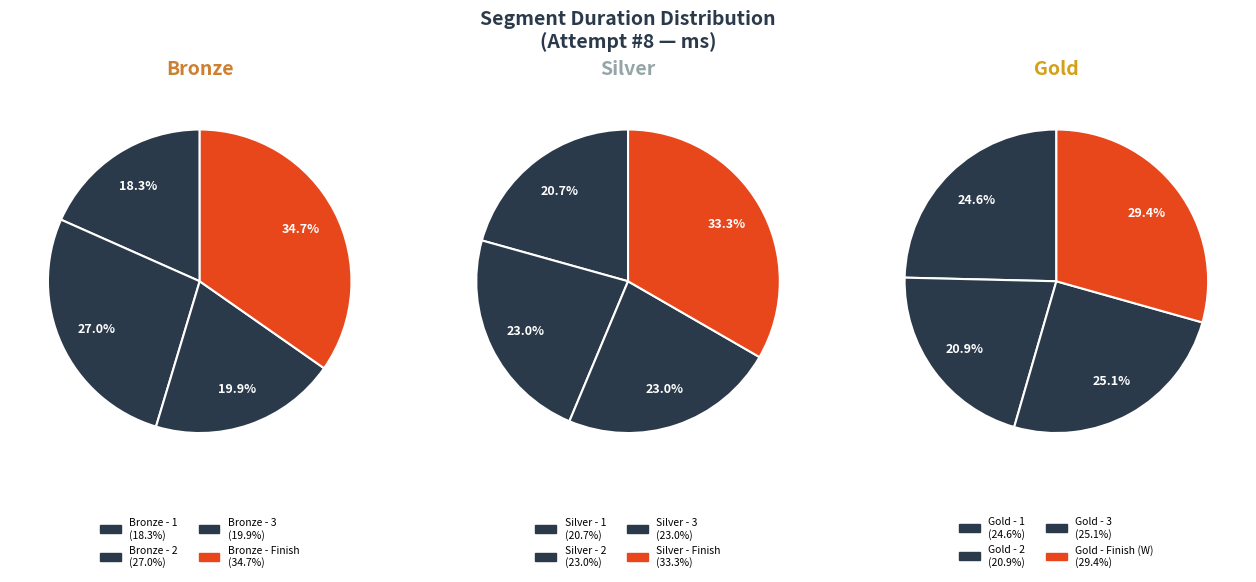

Does any single category account for the majority?

No